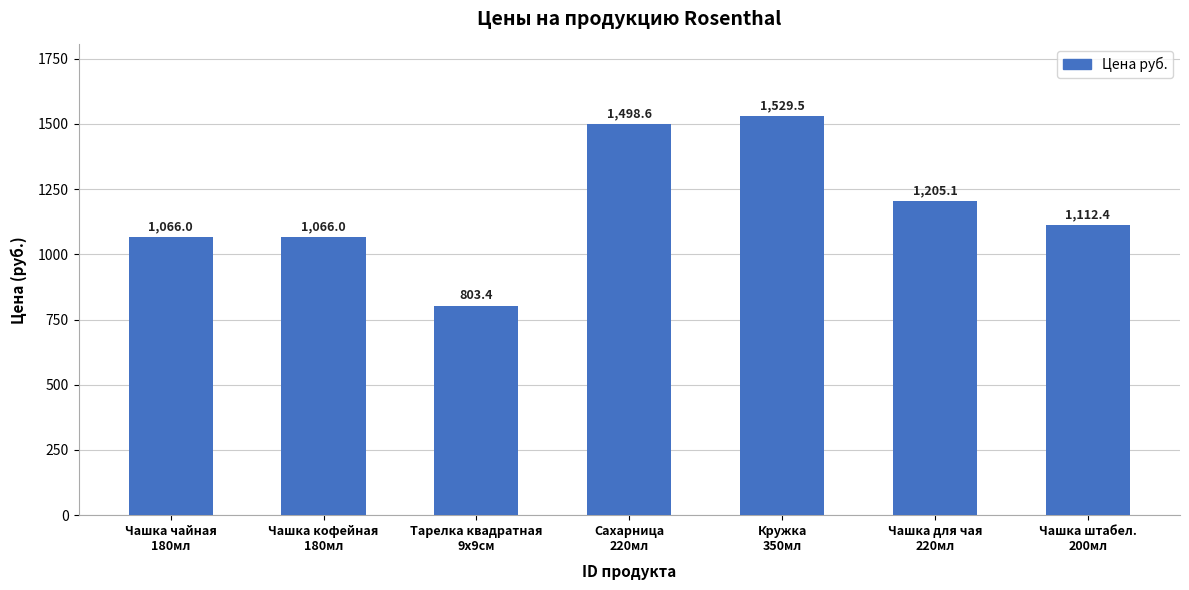

What is the approximate value at Чашка штабел.
200мл?

1112.4